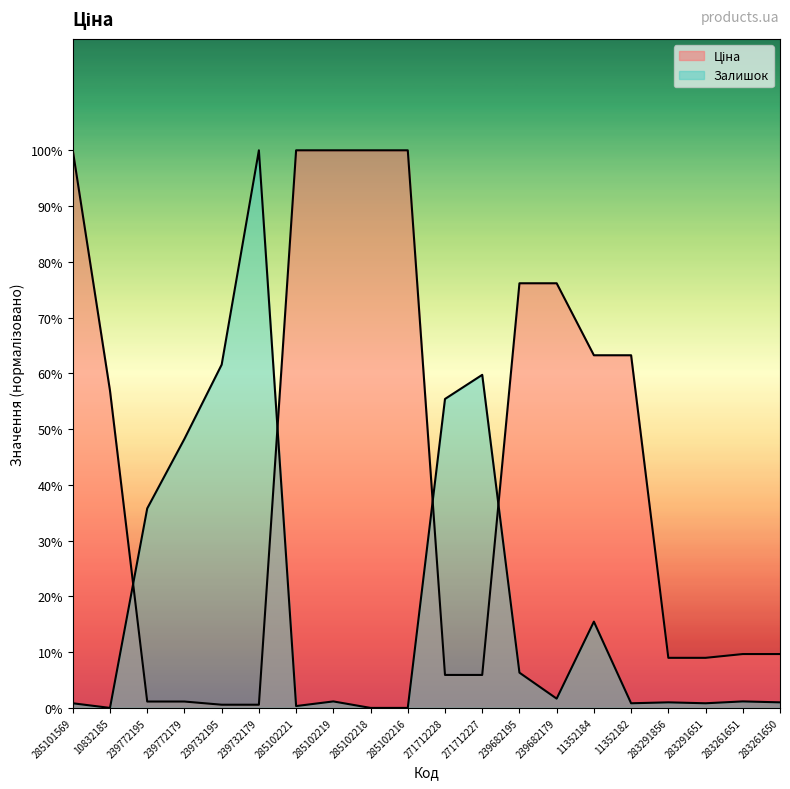

How many data points in Залишок are less than 116?

9